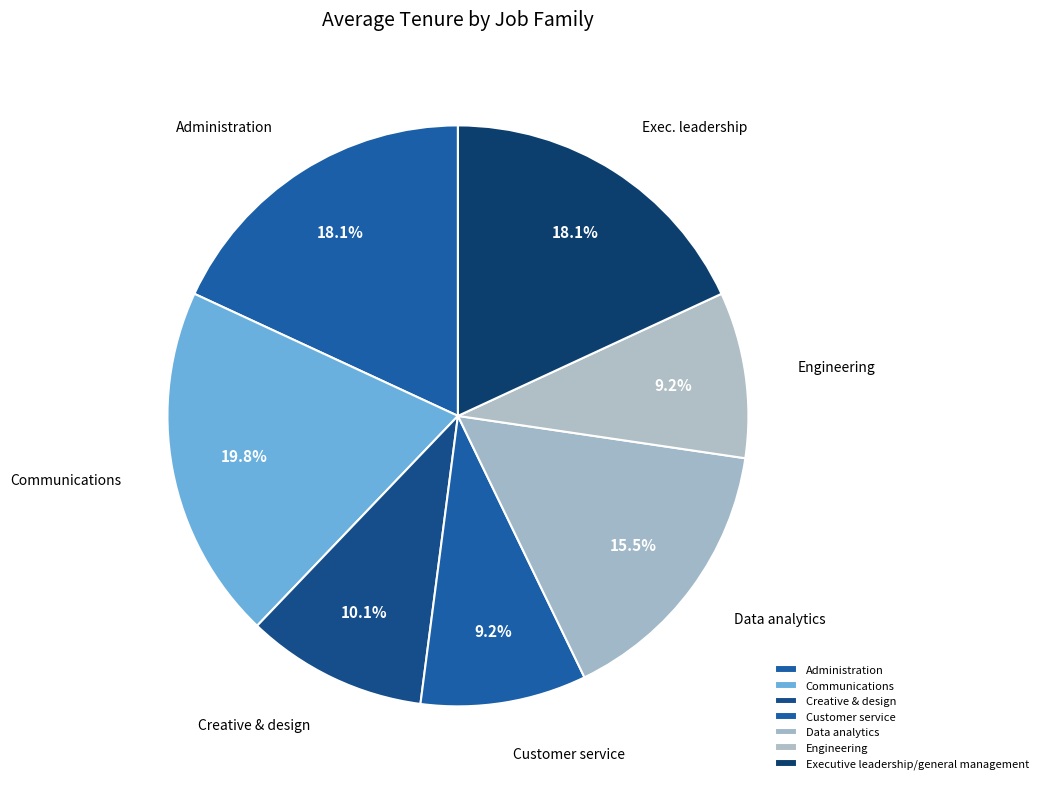

To the nearest percent, what is the average slice percentage?

14%